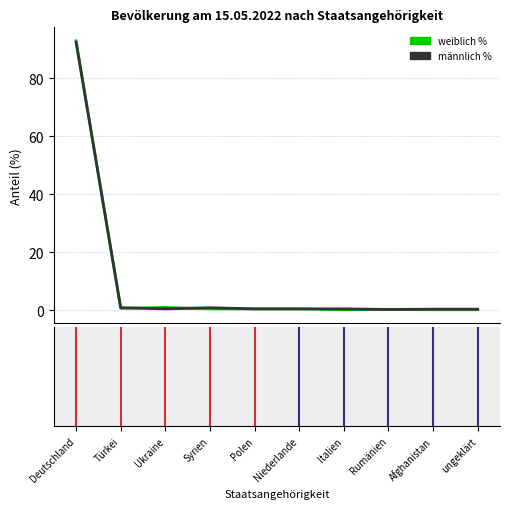

What is the maximum value for männlich %?

92.5